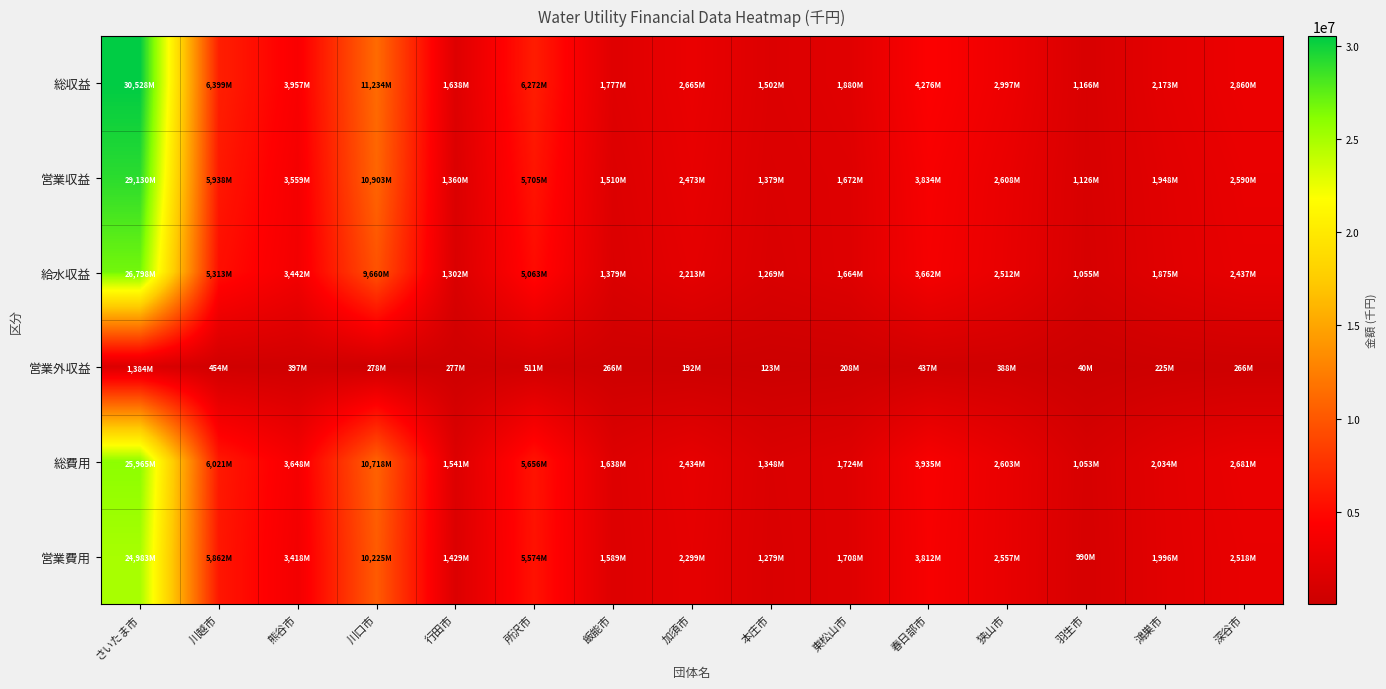

What is the total value across all series at 東松山市?

8858951